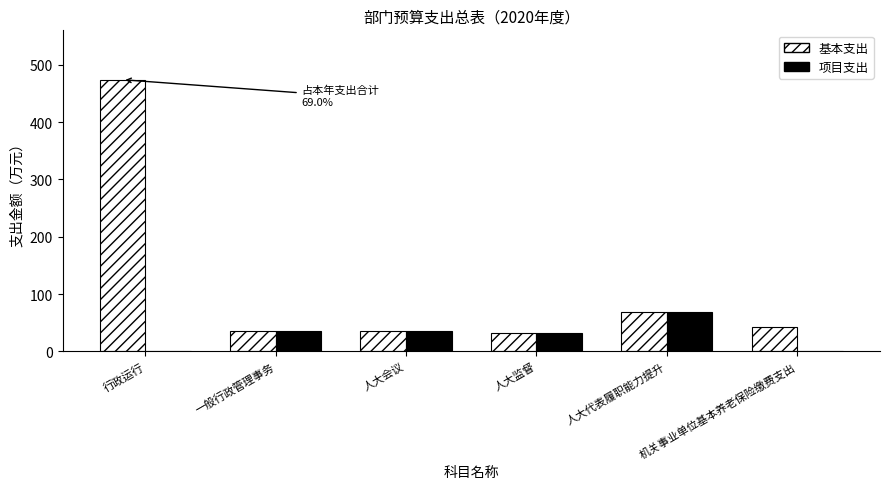

What is the highest value of the 基本支出 series?

473.9